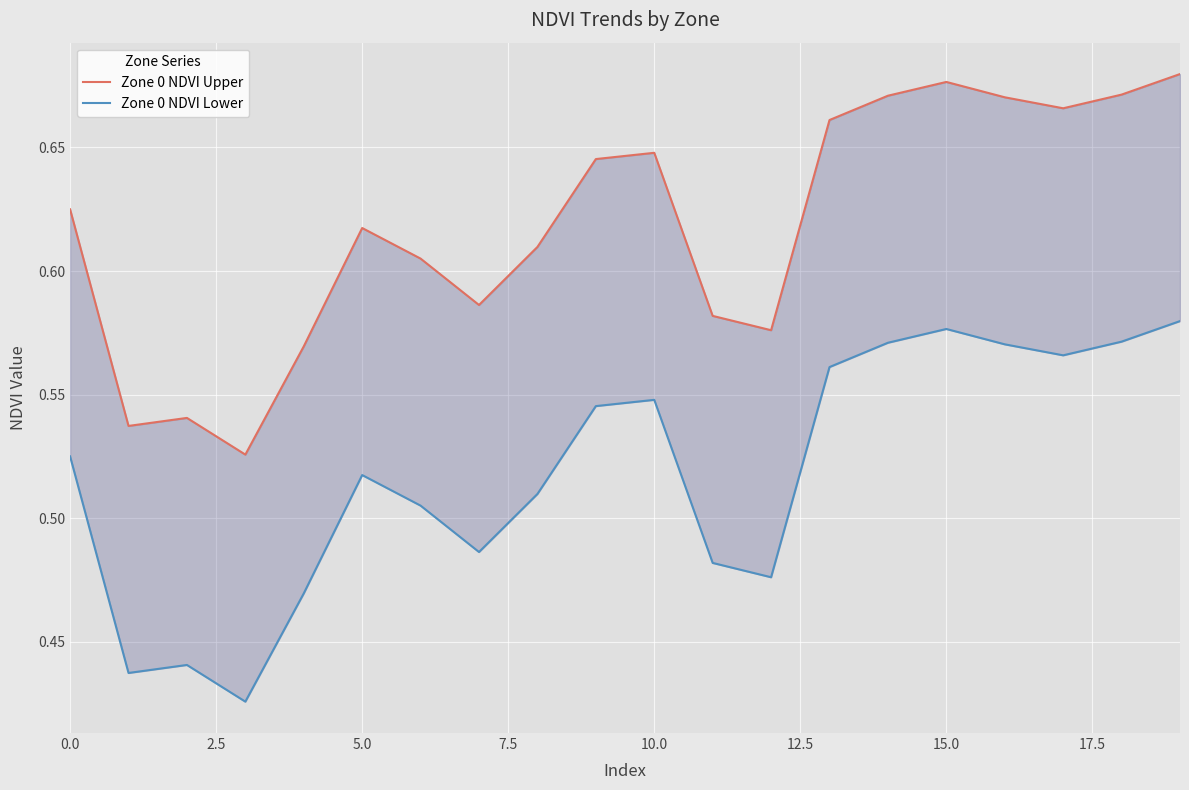

Which series has the largest total across all categories?

Zone 0 NDVI Upper